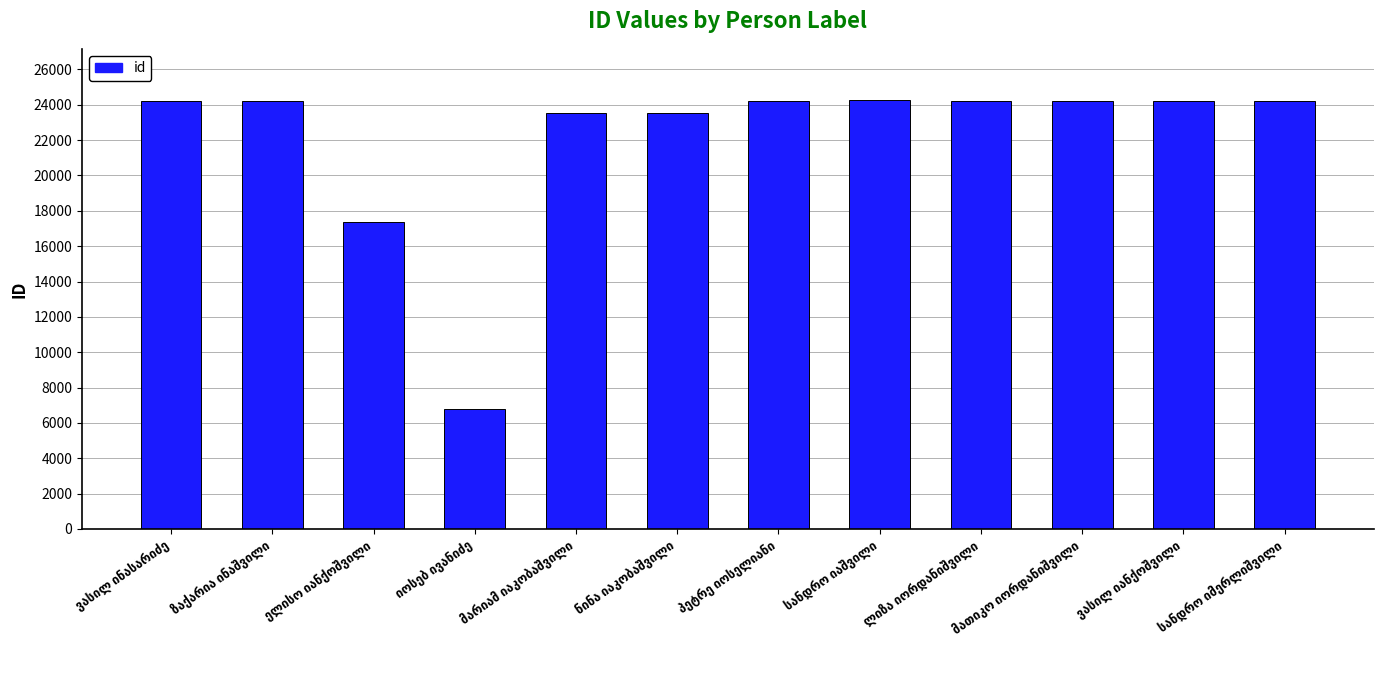

What is the value of the 3rd bar from the left?

17372